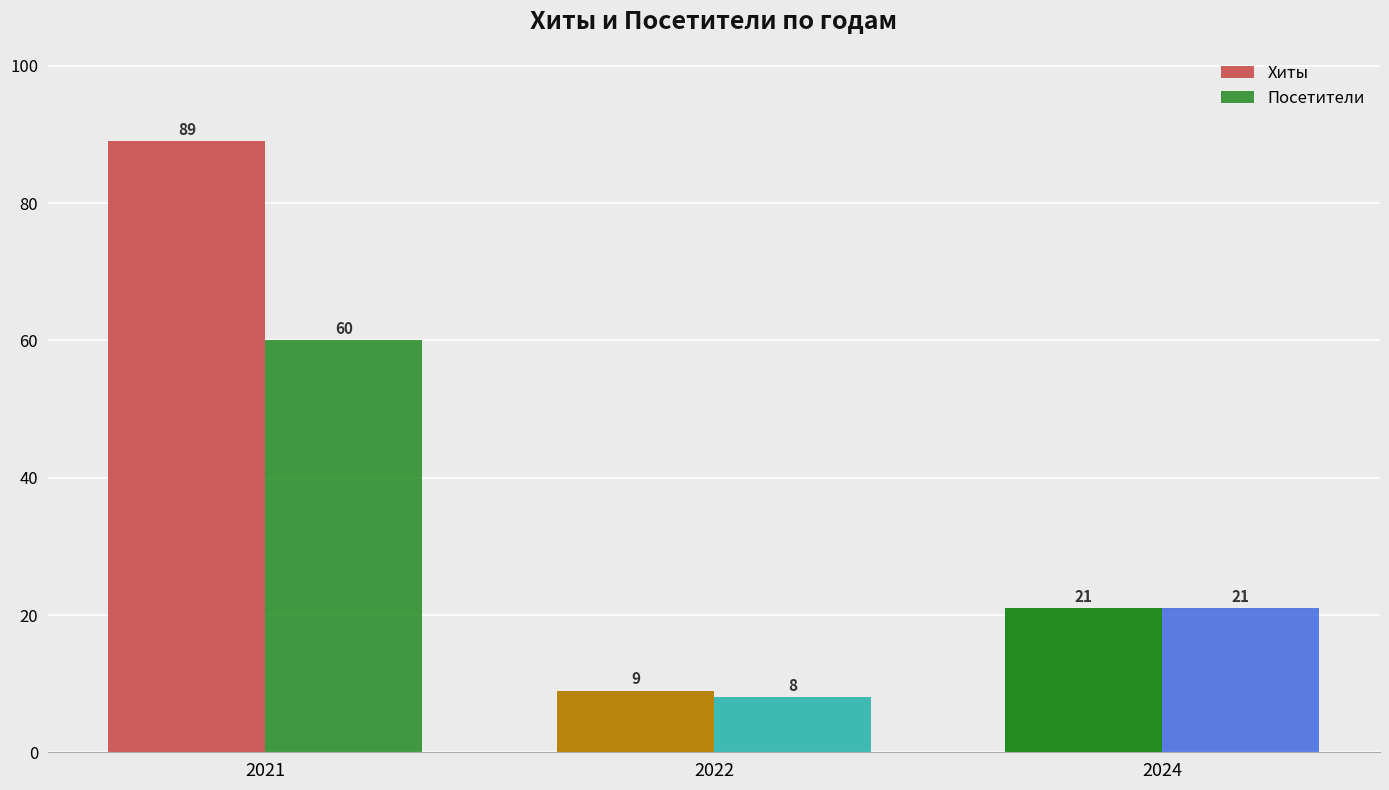

How many groups of bars are there?

3